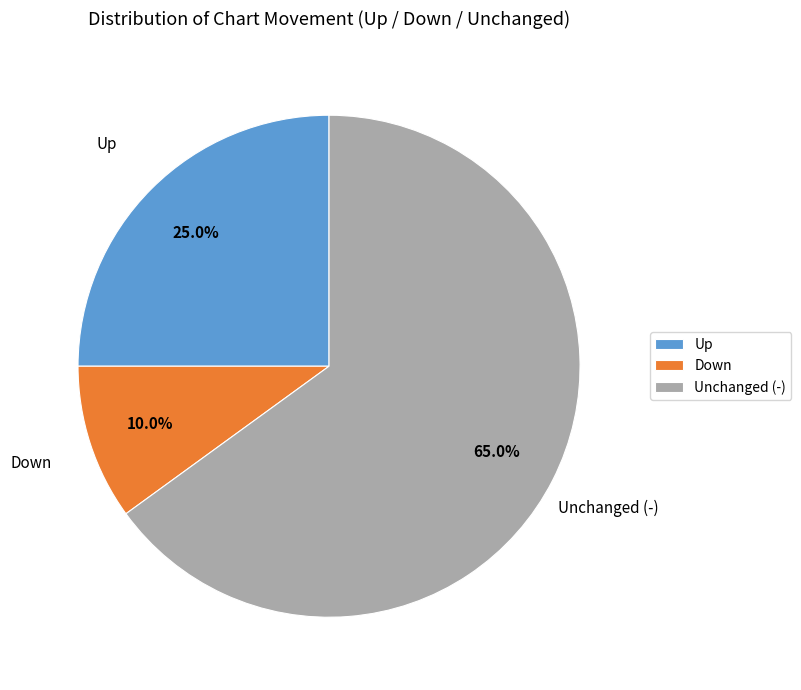

What percentage do Down and Unchanged (-) together represent?

75.0%